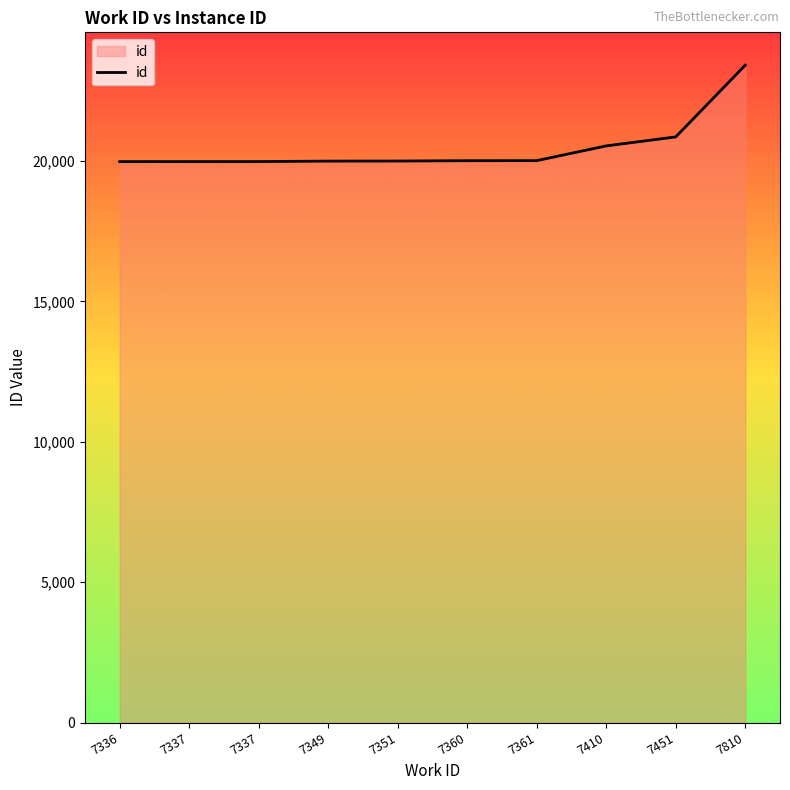

Which label corresponds to the largest value in the chart?

7810